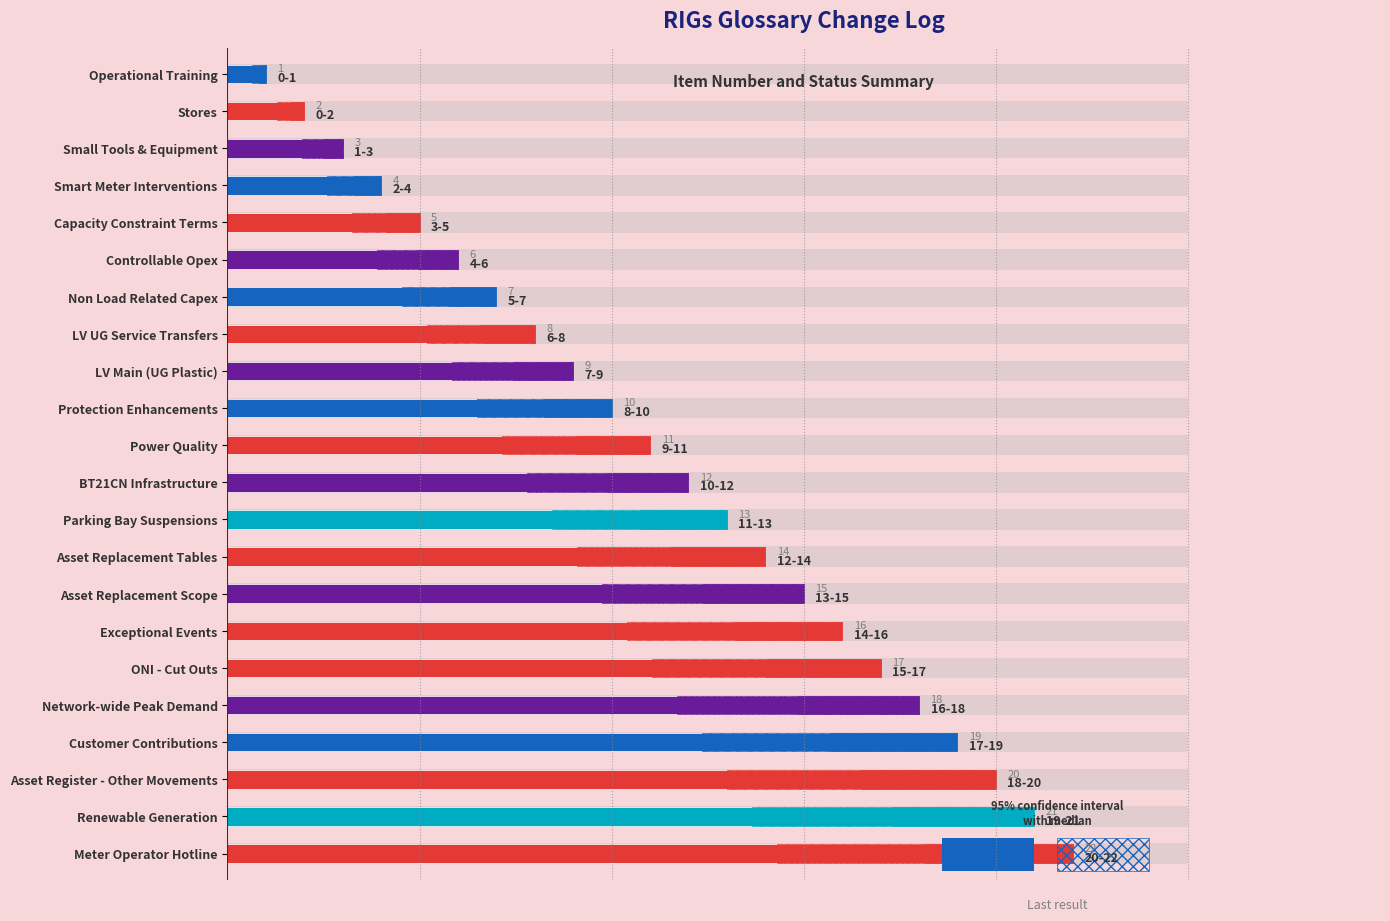

How many values are below 12?

11